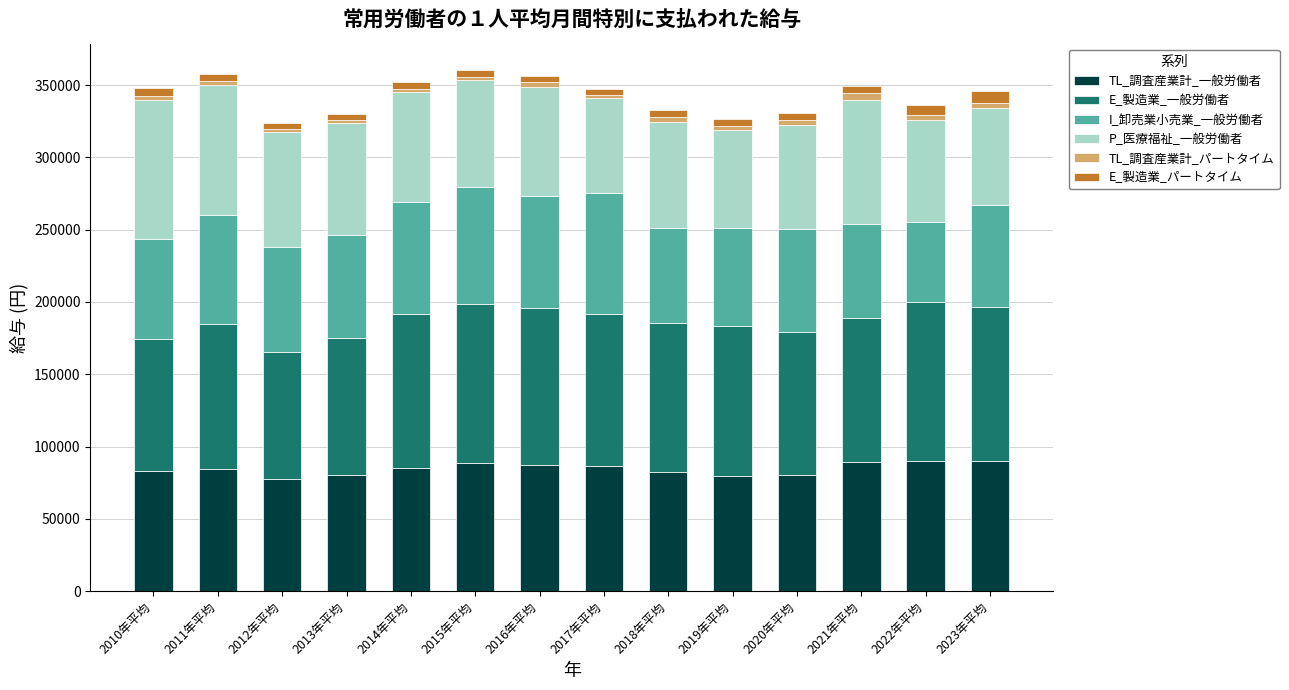

The value of TL_調査産業計_一般労働者 at 2019年平均 is 79920. True or false?

True